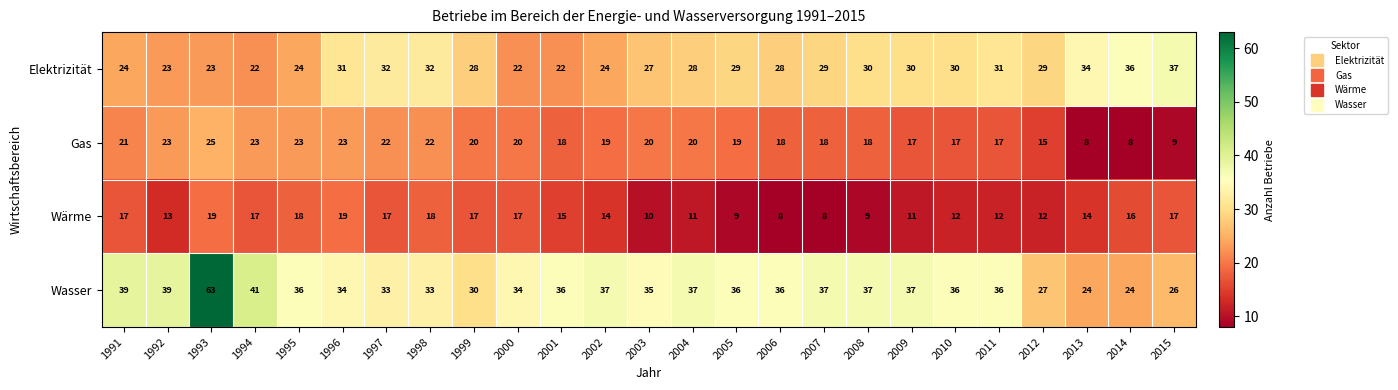

At which category is the sum across all series the highest?

1993